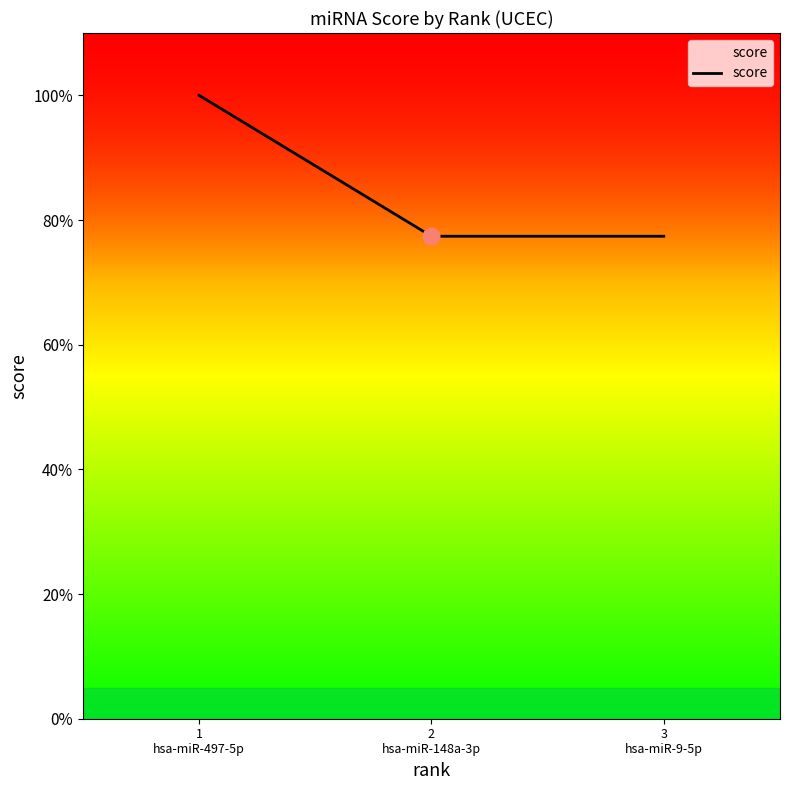

Reading left to right, transcribe all the data shown in this chart.

1.0	0.8	0.8